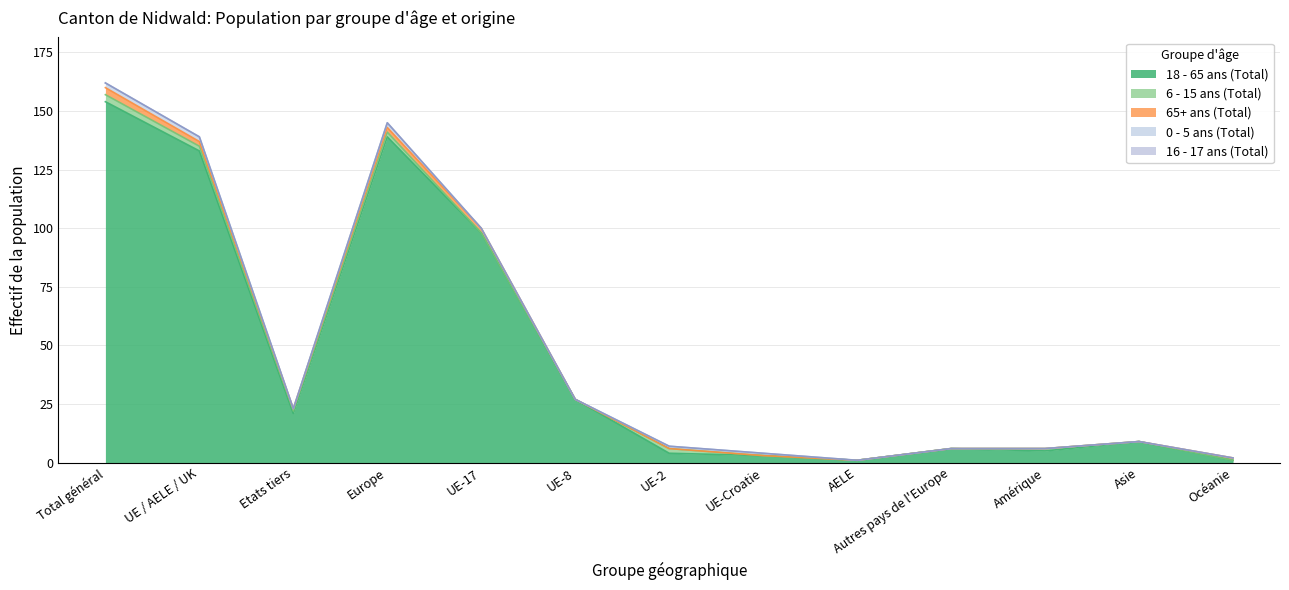

Between Total général and Asie, which is larger?

Total général